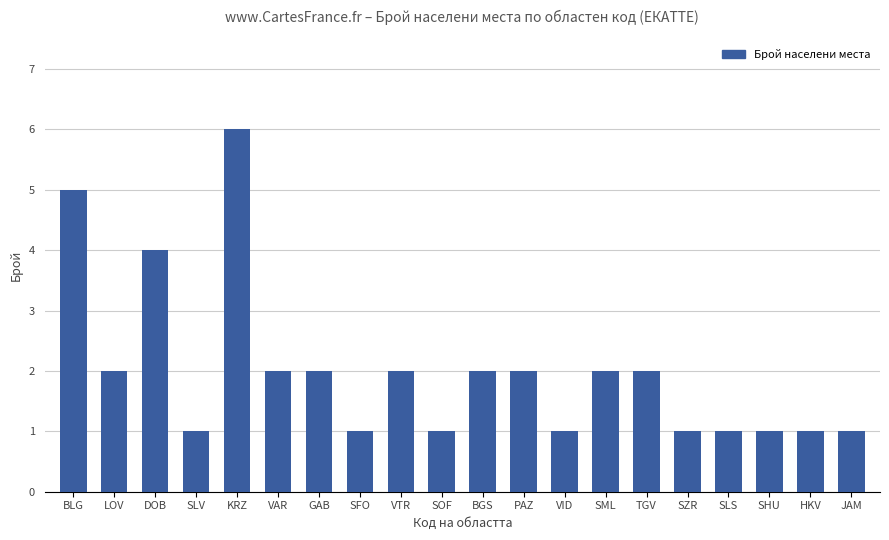

What is the maximum value shown in the chart?

6